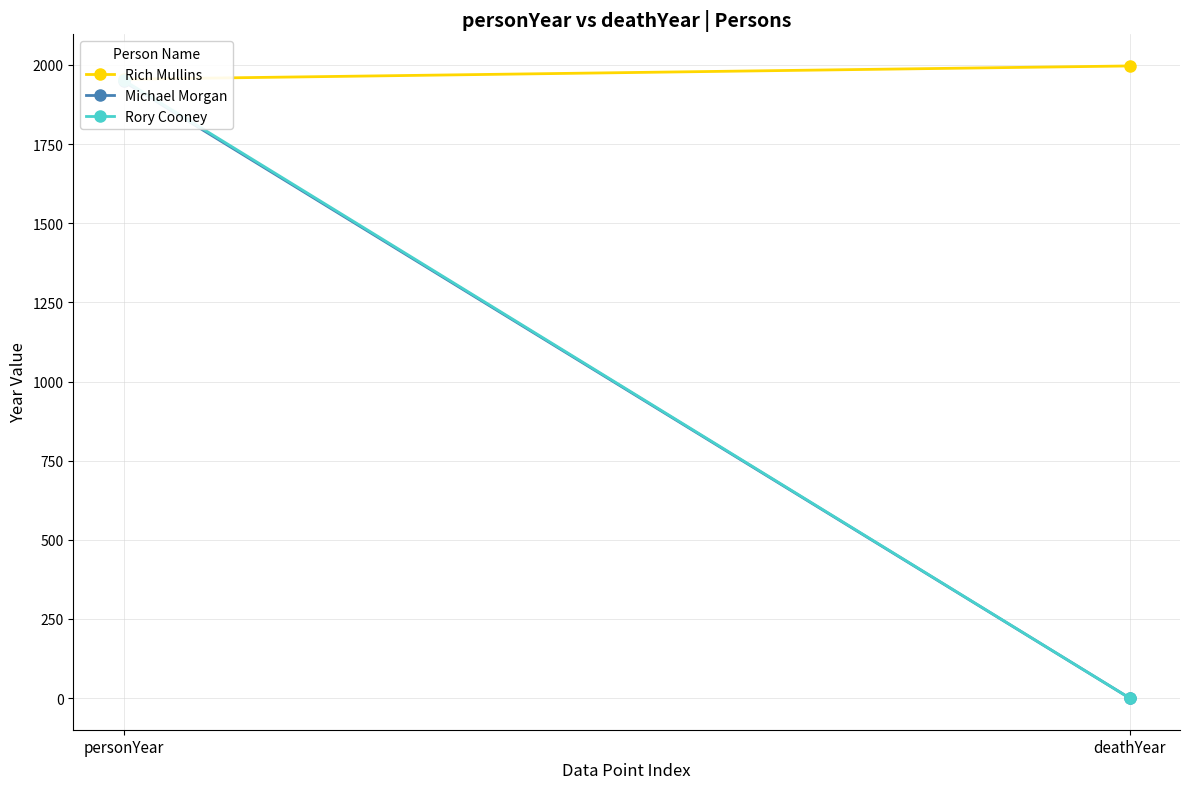

What is the average value of the Rich Mullins series?

1976